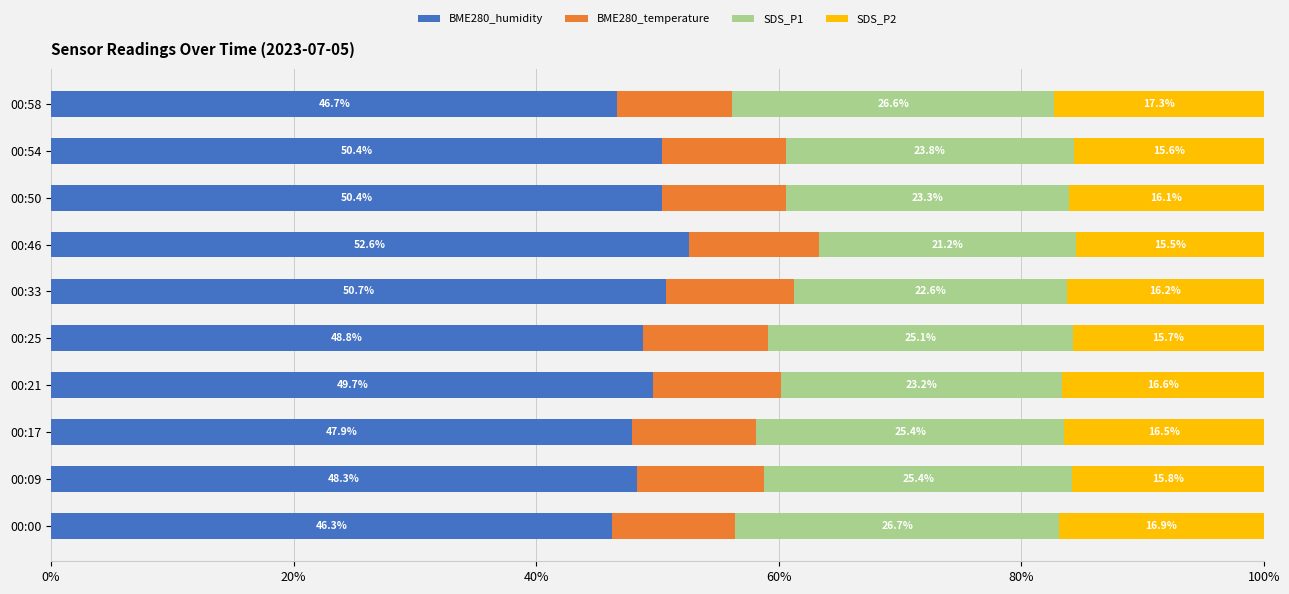

At which label does BME280_humidity reach its peak?

00:46